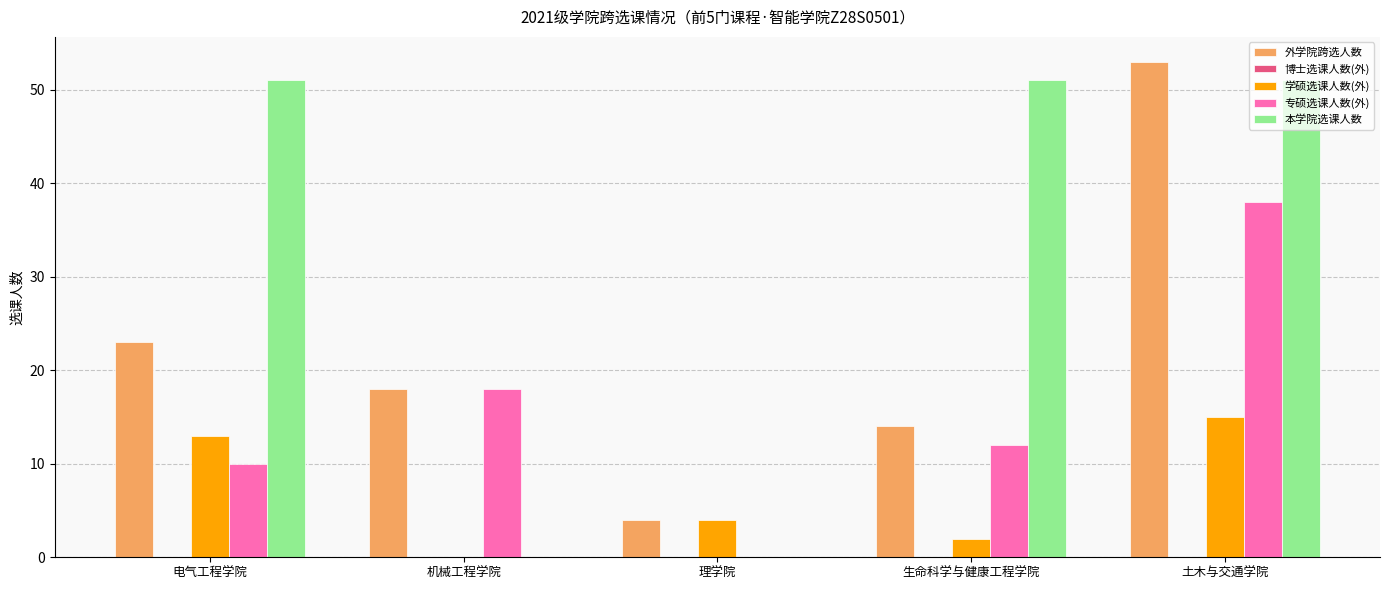

What is the total value across all series at 理学院?

8